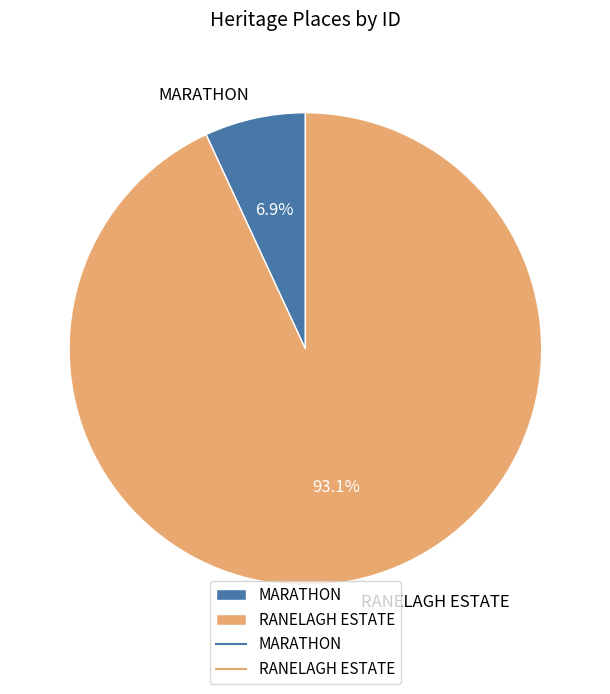

To the nearest percent, what is the combined percentage of MARATHON and RANELAGH ESTATE?

100%